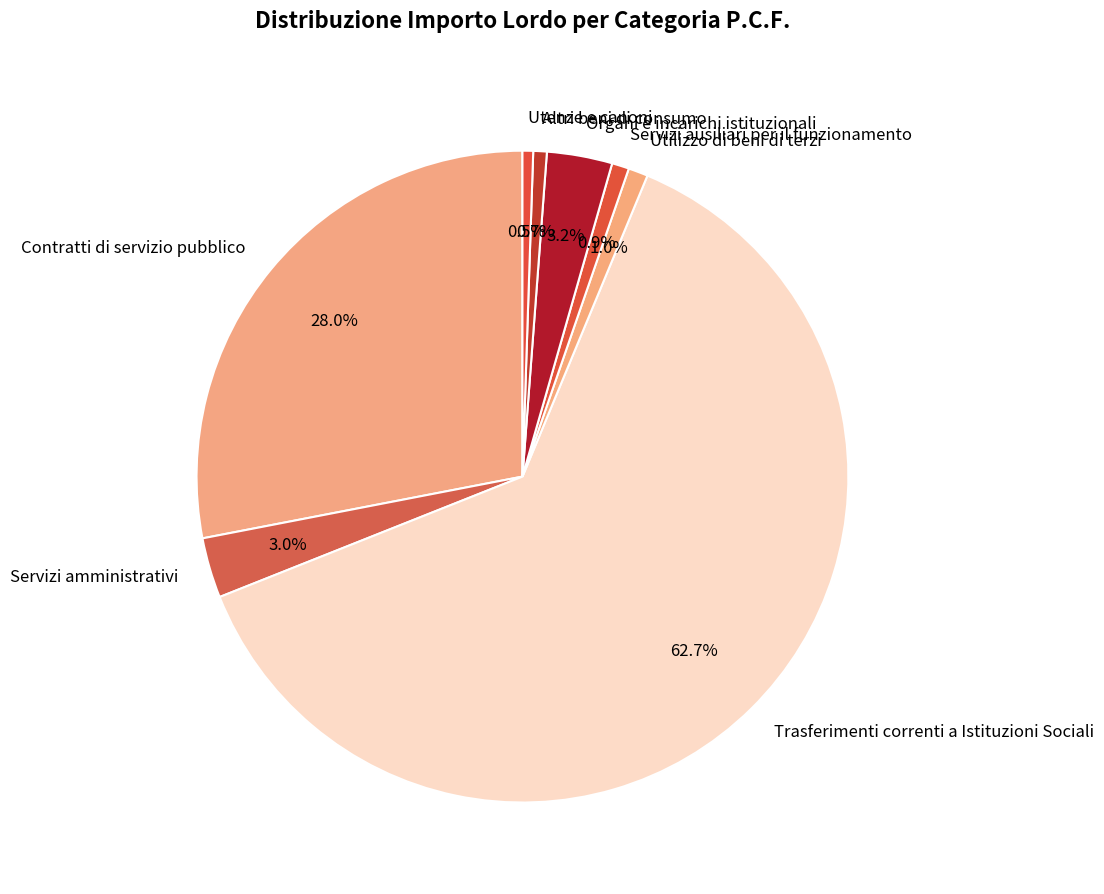

Which slice is the largest?

Trasferimenti correnti a Istituzioni Sociali